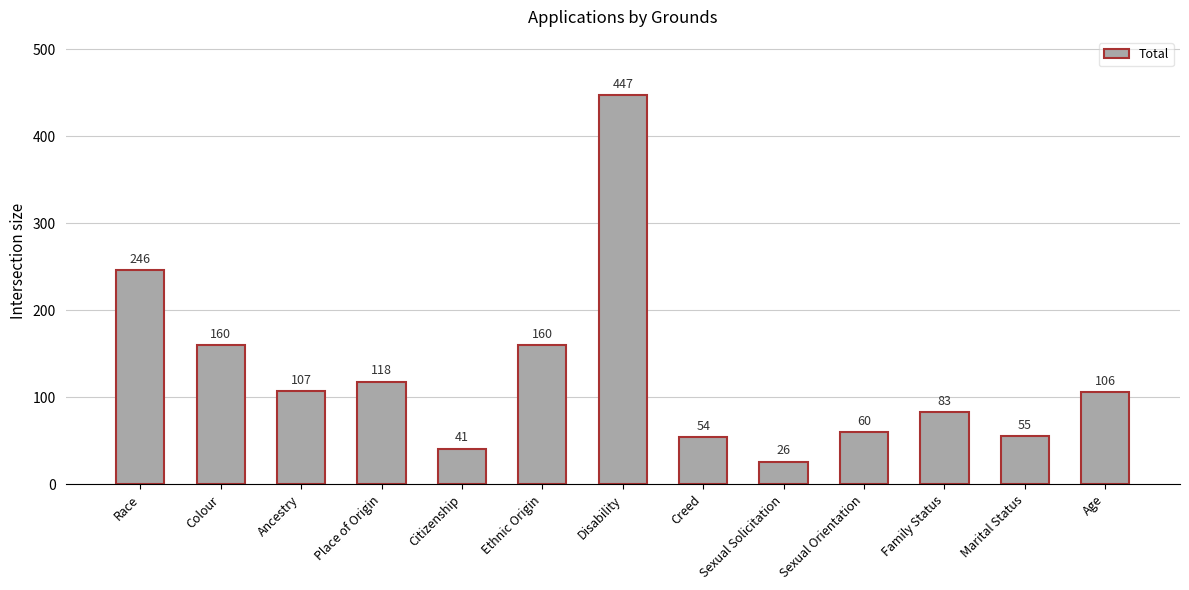

The value at Race is 246. True or false?

True